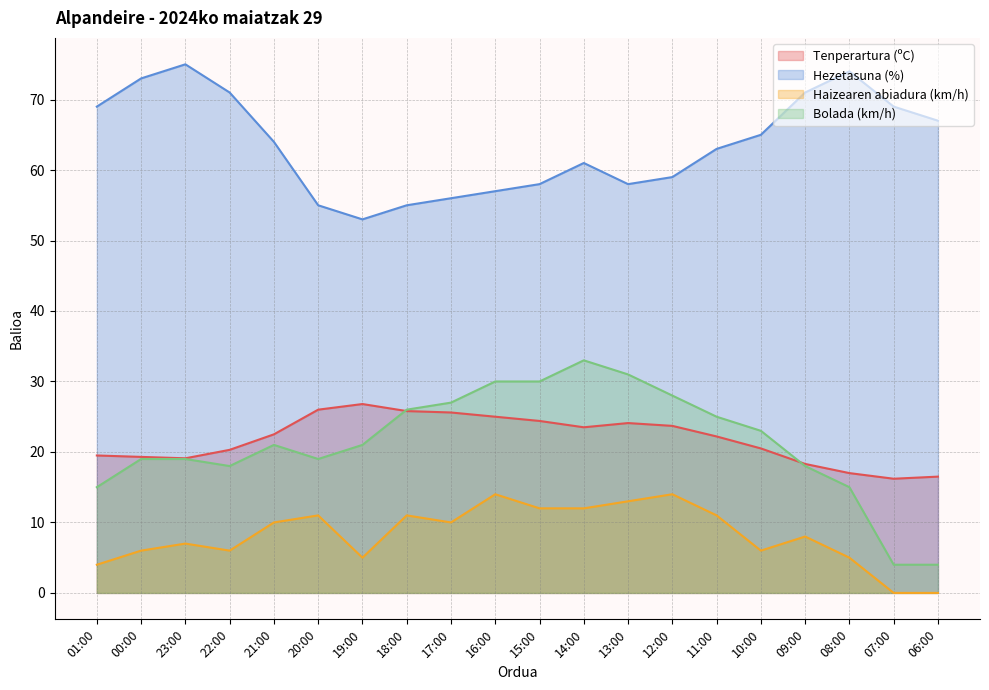

At how many categories does at least one series exceed 64?

9